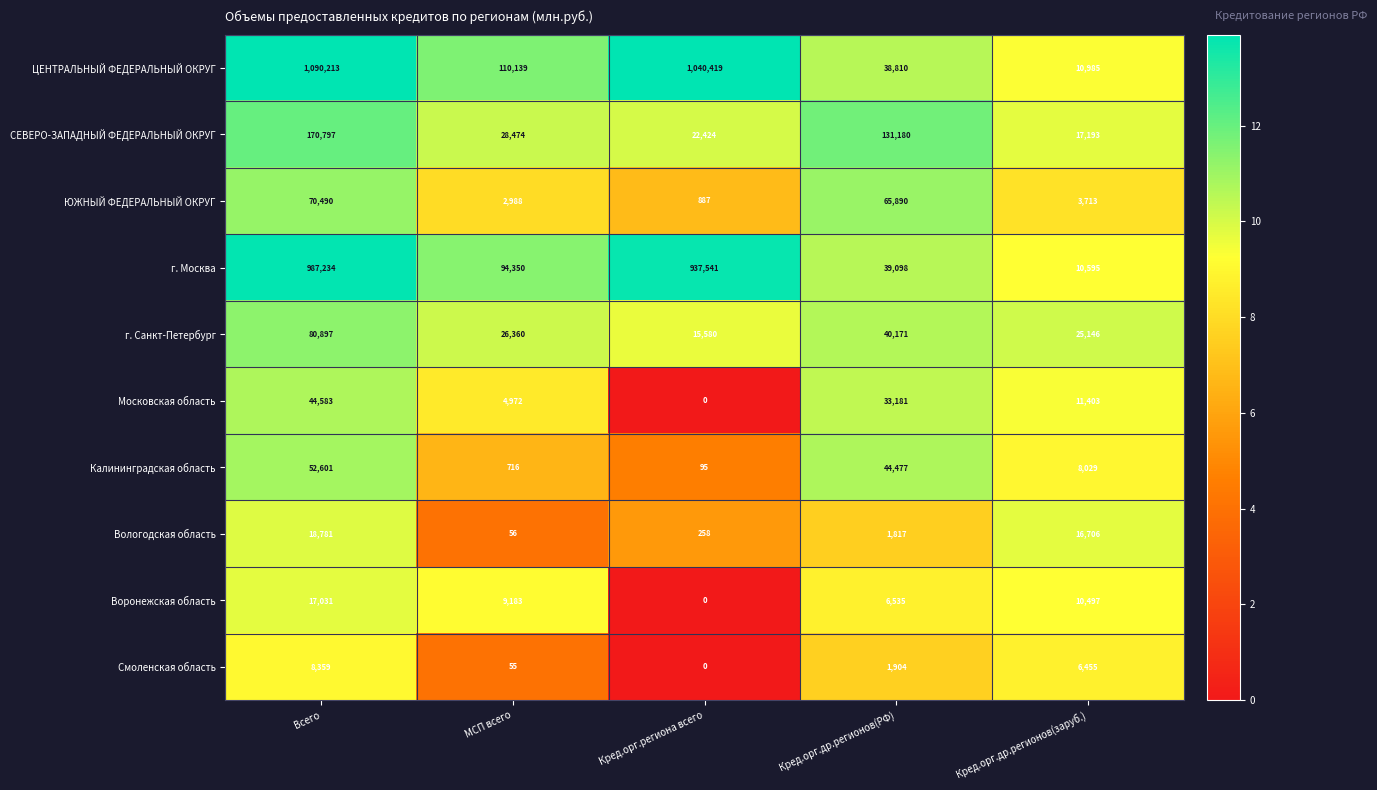

Where is ЦЕНТРАЛЬНЫЙ ФЕДЕРАЛЬНЫЙ ОКРУГ nearest to the value 550599?

МСП всего